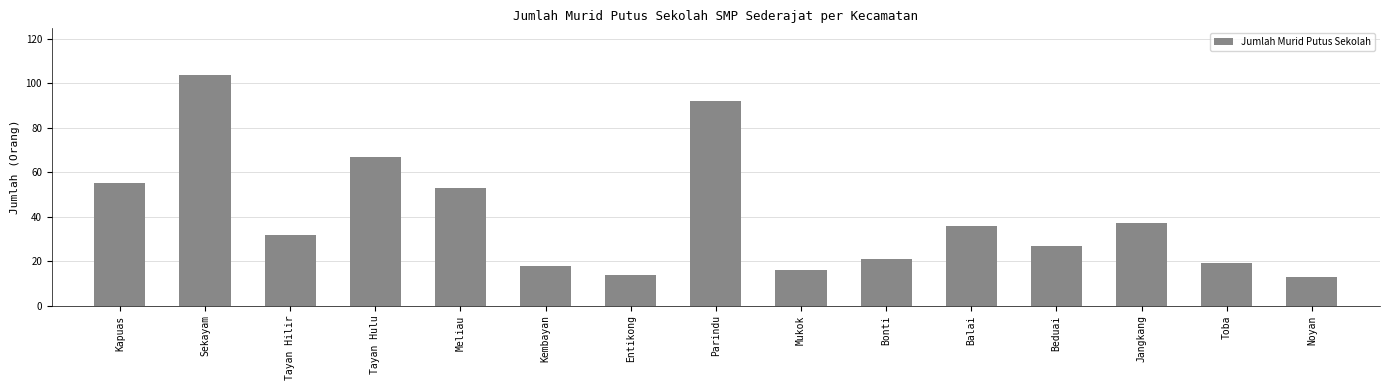

What is the minimum value shown in the chart?

13